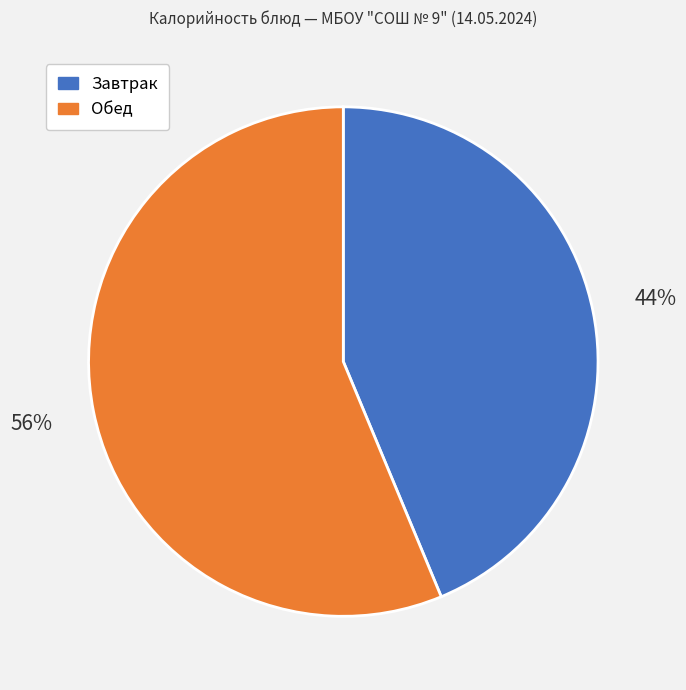

What percentage is the Завтрак slice, to the nearest percent?

44%